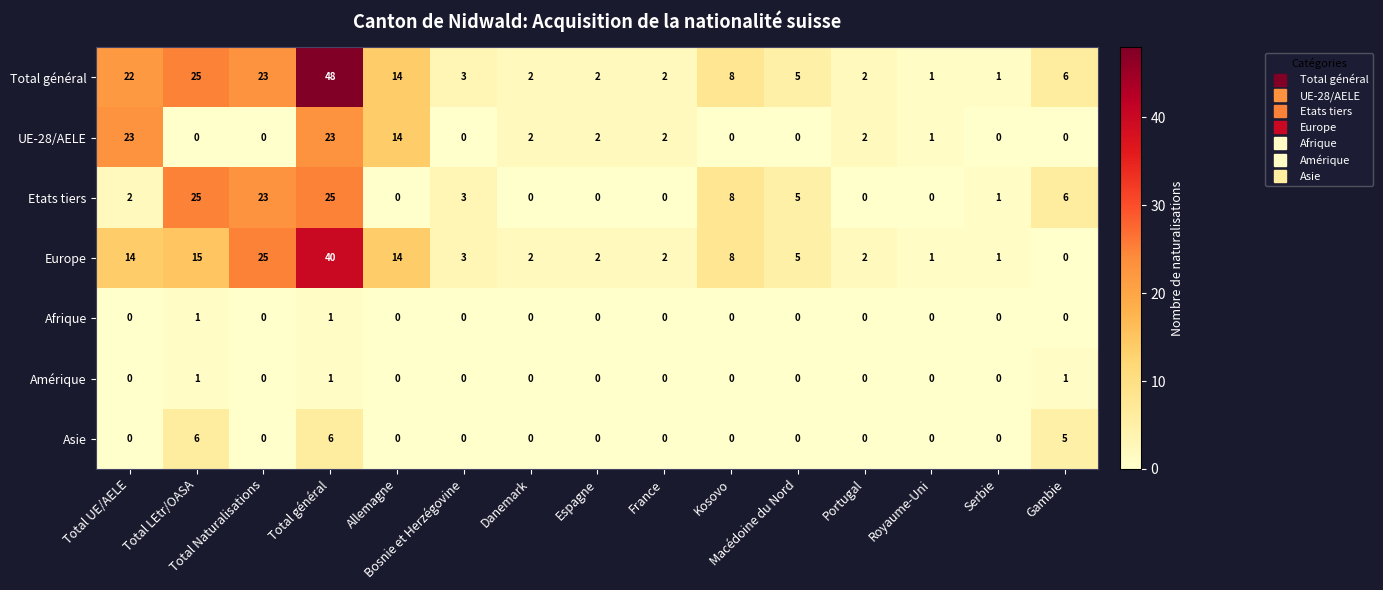

At how many categories does at least one series exceed 22?

4